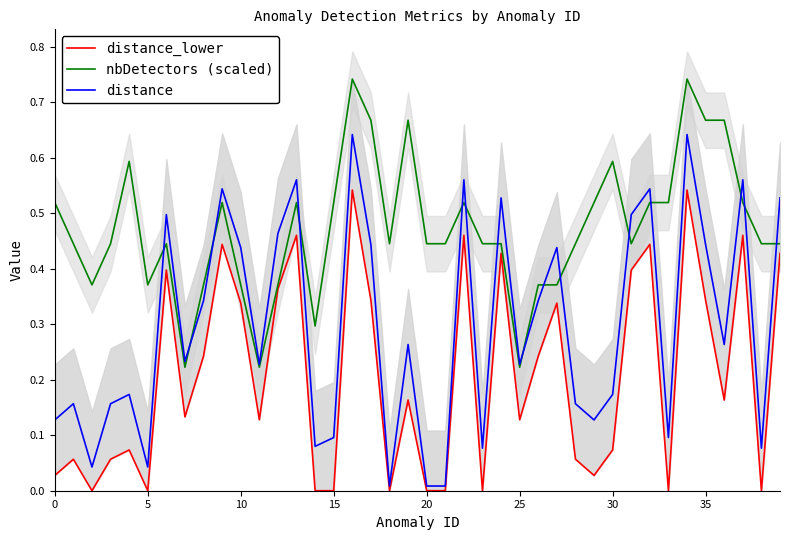

Which label corresponds to the largest value in the chart?

16